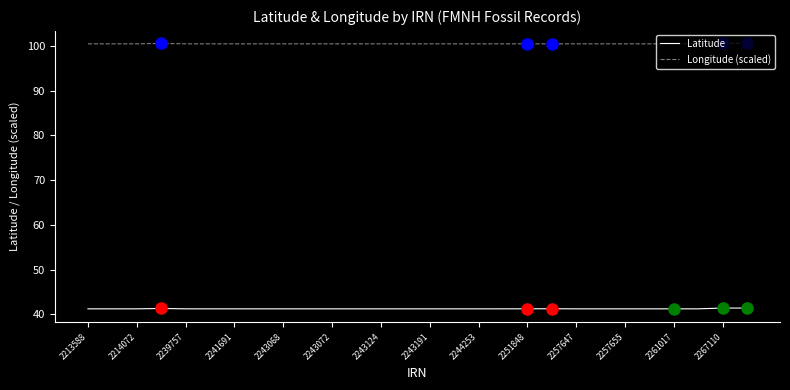

What is the highest value of the Latitude series?

41.4